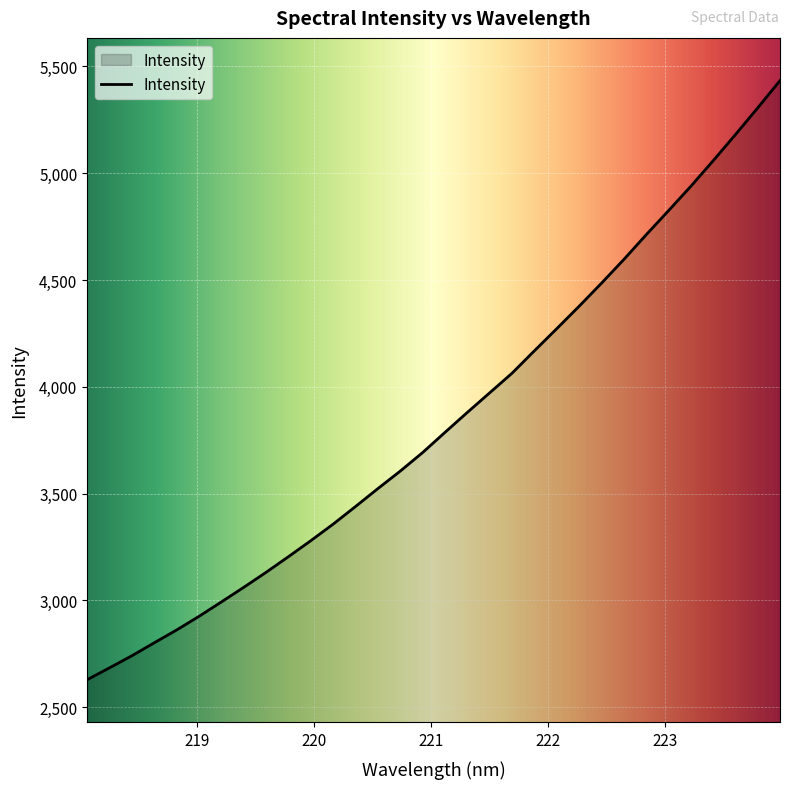

What is the maximum value shown in the chart?

5433.1